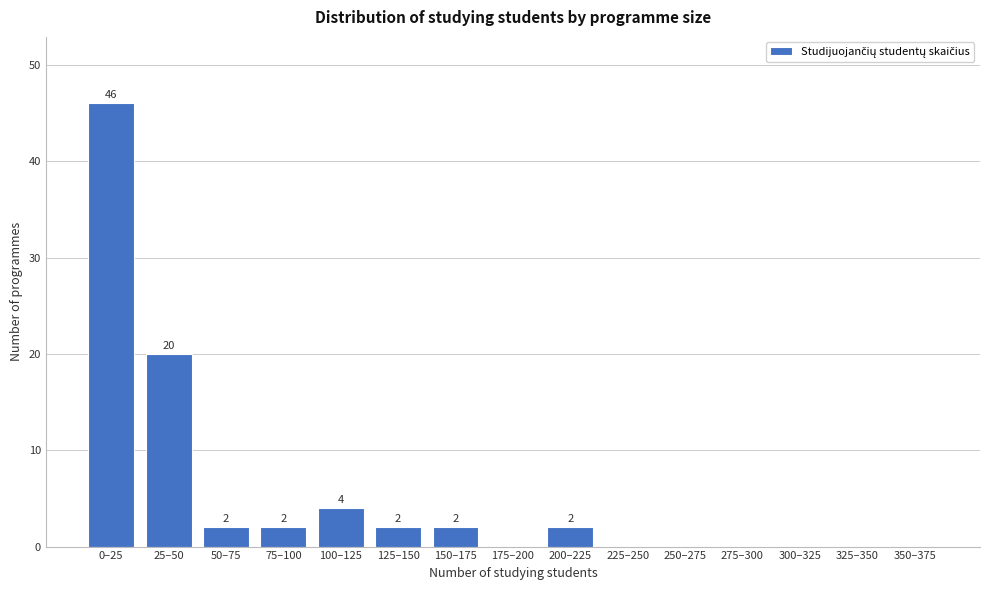

Reading right to left, list all the values displayed in this chart.

350–375=0	325–350=0	300–325=0	275–300=0	250–275=0	225–250=0	200–225=2	175–200=0	150–175=2	125–150=2	100–125=4	75–100=2	50–75=2	25–50=20	0–25=46